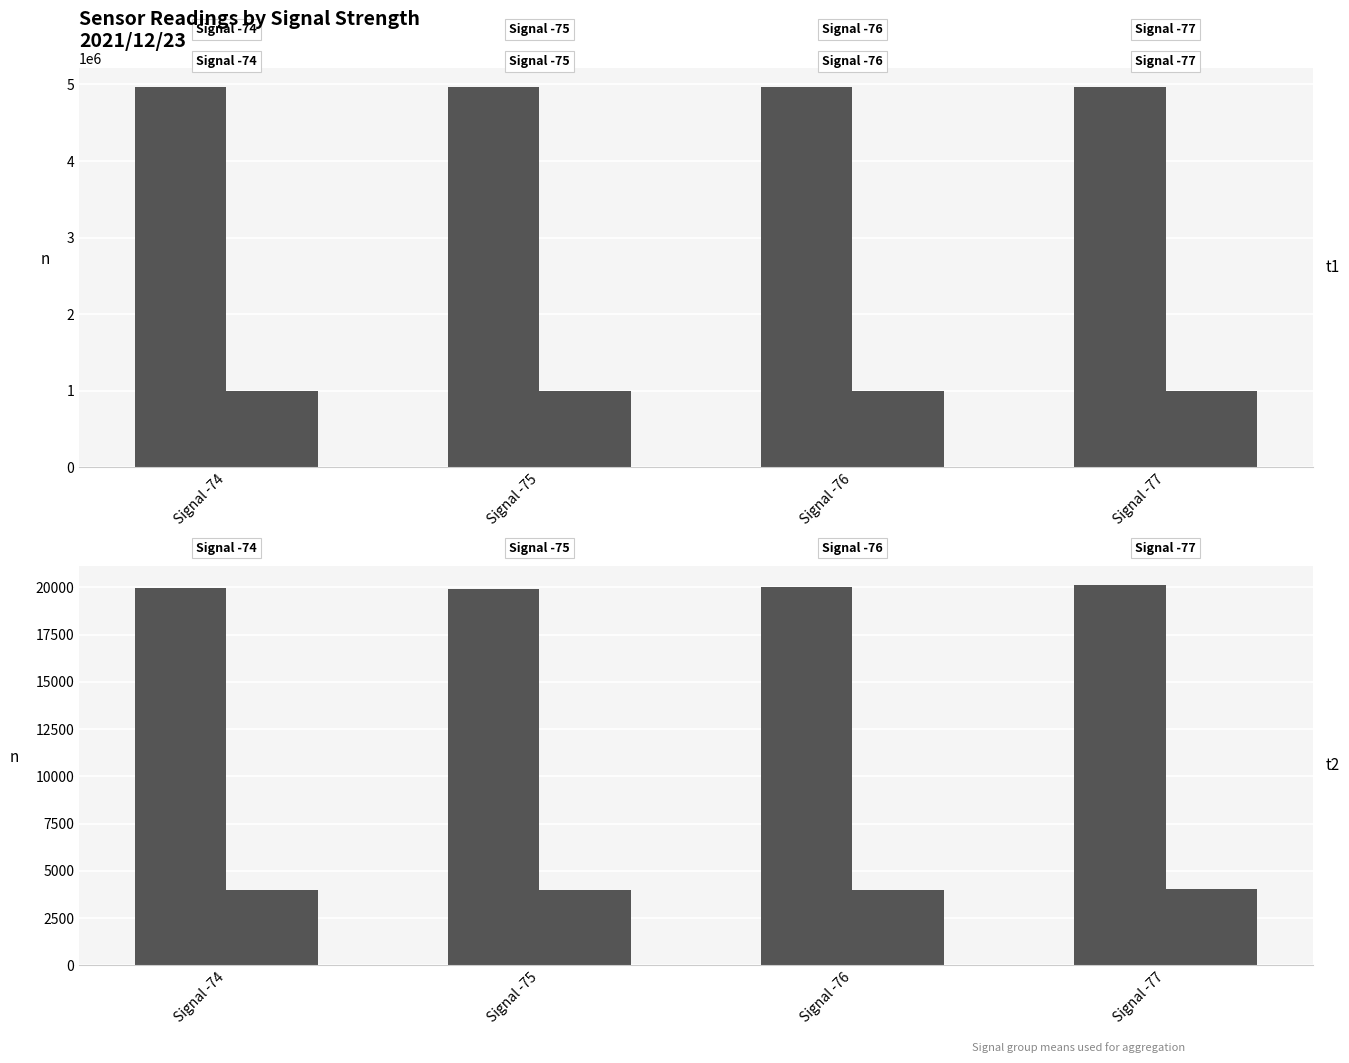

What is the lowest value of the Max Cycle (mean) (alt) series?

3986.0